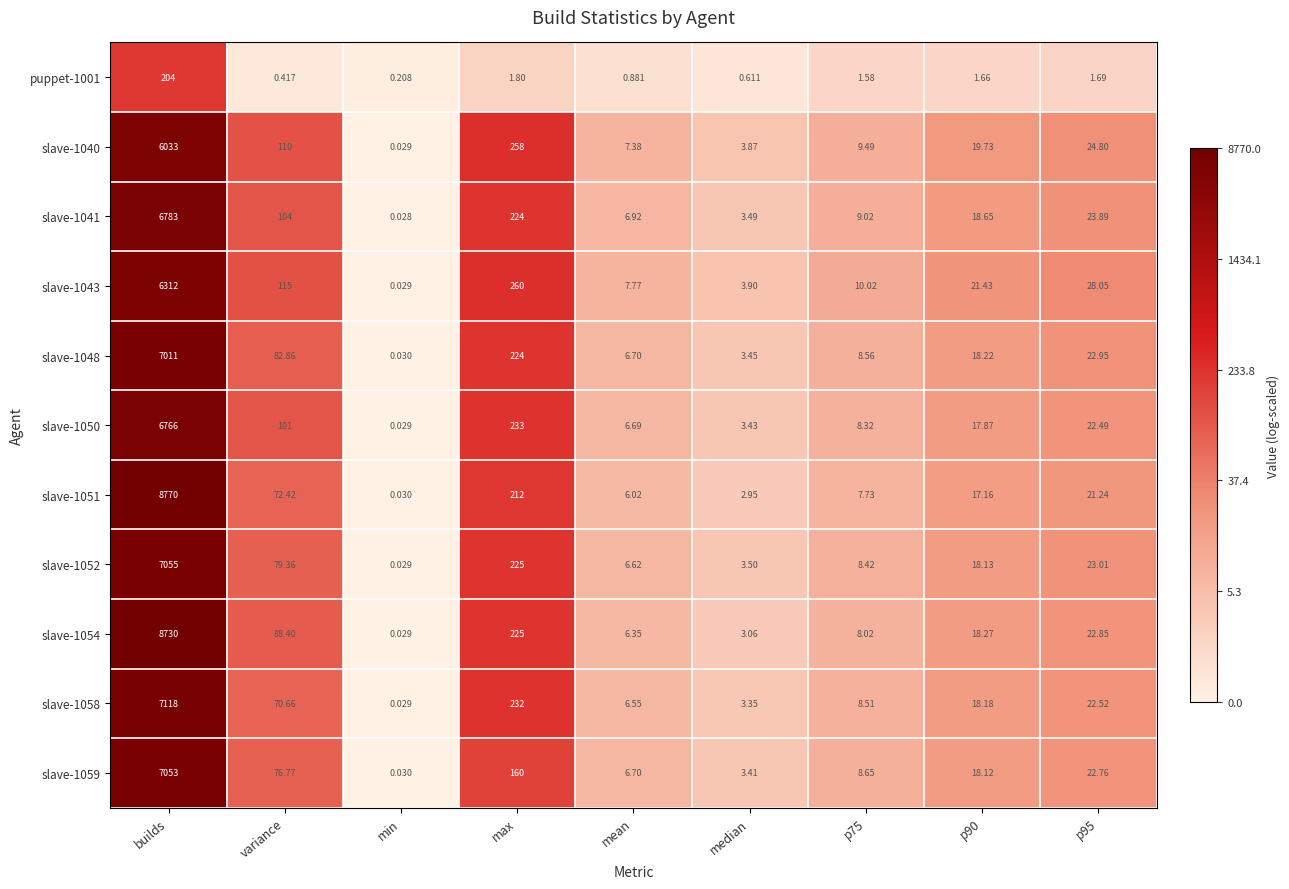

What is the total value across all series at mean?

68.6